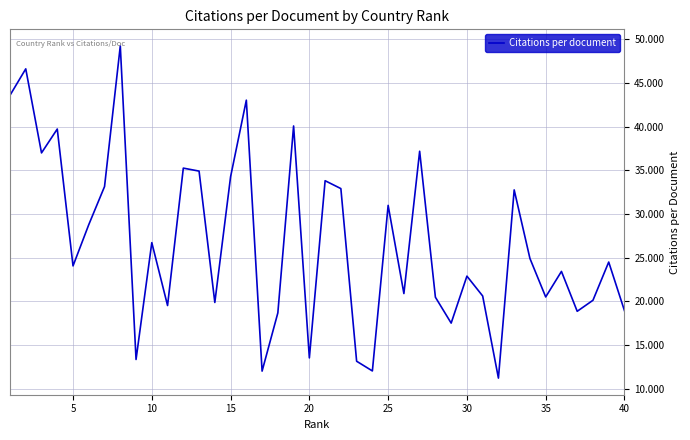

What is the difference between the maximum and minimum values?

38.0